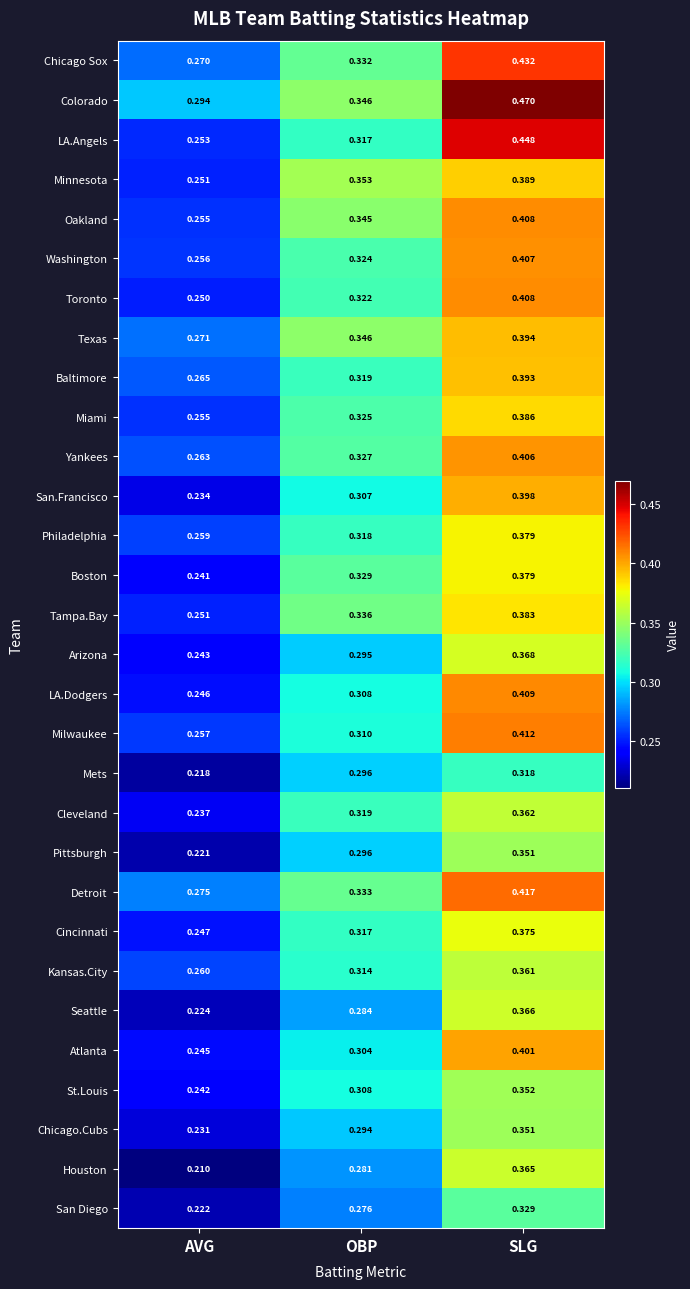

At which category is the sum across all series the highest?

SLG